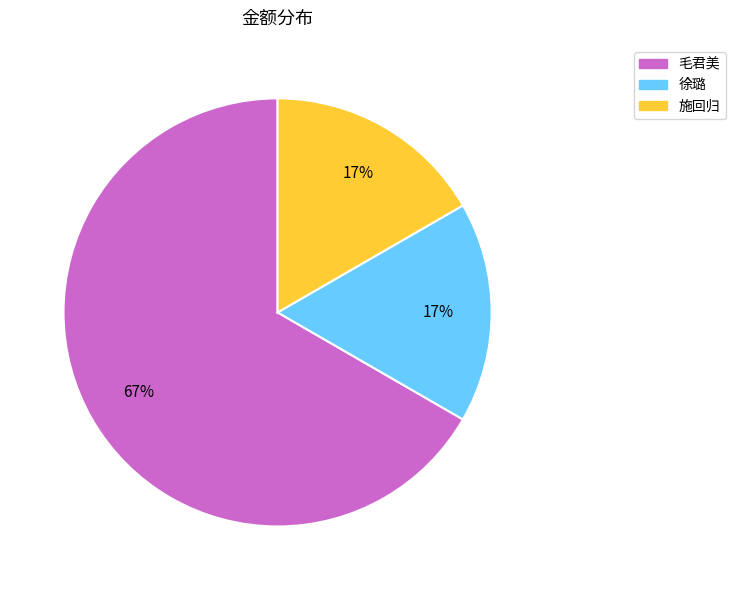

Does any single category account for the majority?

Yes